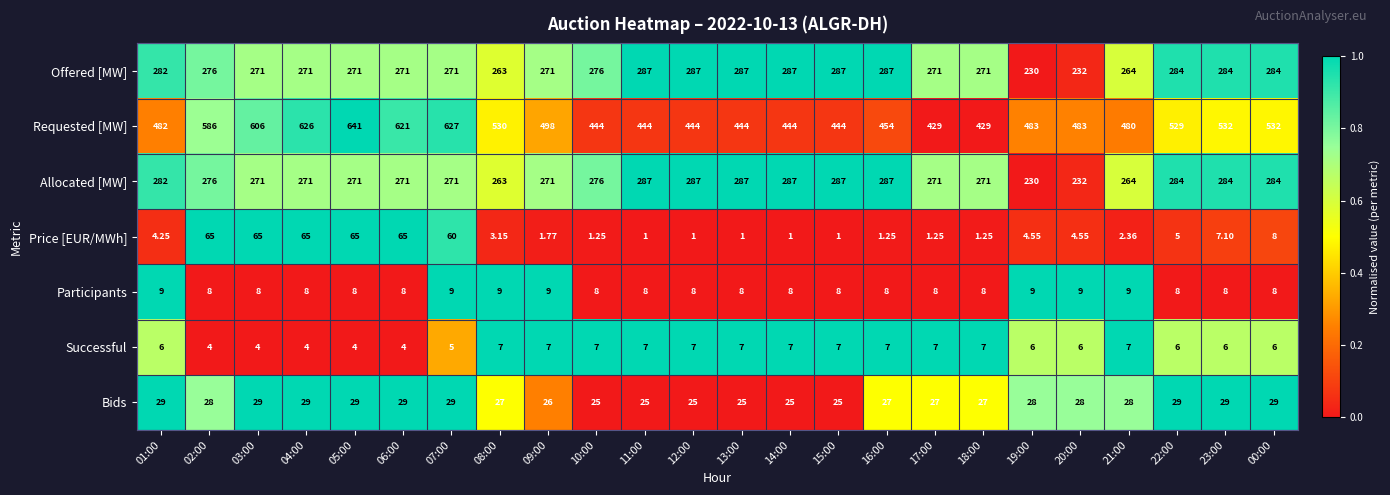

Which series has the largest range (max minus min)?

Requested [MW]